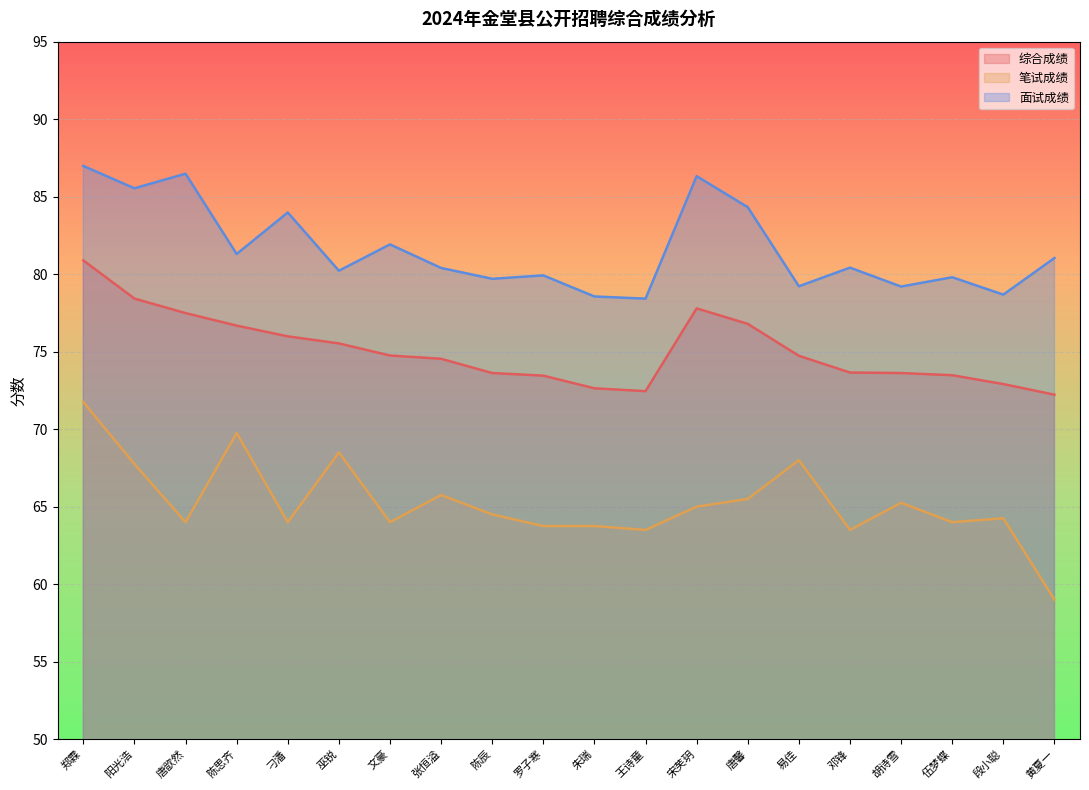

What is the total value across all series at 唐歆然?

228.0